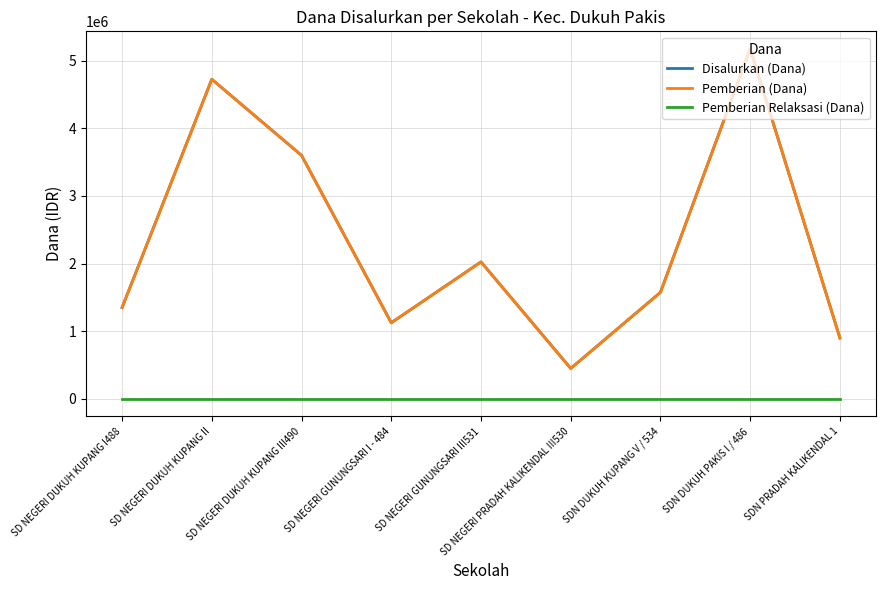

Is the value of Pemberian Relaksasi (Dana) at SD NEGERI GUNUNGSARI I - 484 greater than the value of Disalurkan (Dana) at SDN DUKUH KUPANG V / 534?

No